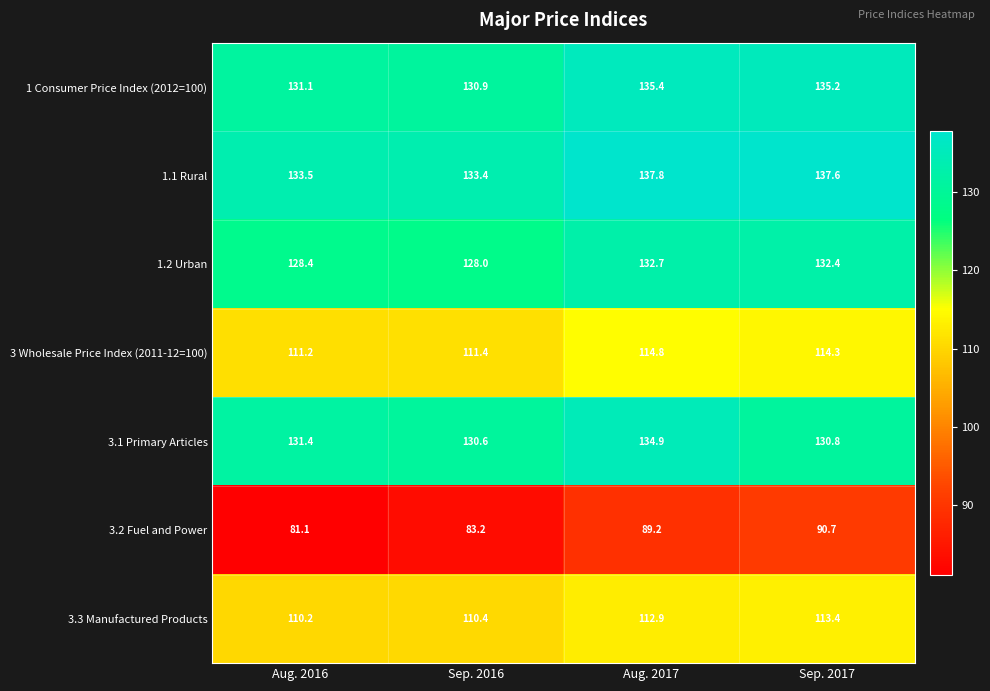

What is the greatest value displayed?

137.8